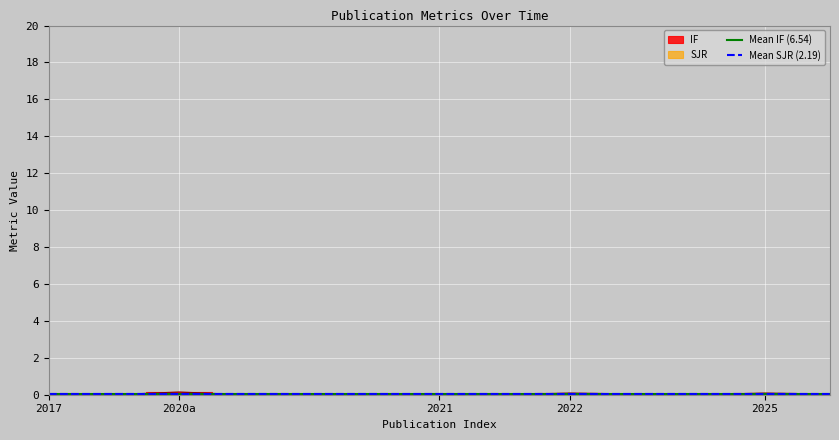

The Mean IF (6.54) series shows 2.8 at 2017. True or false?

False